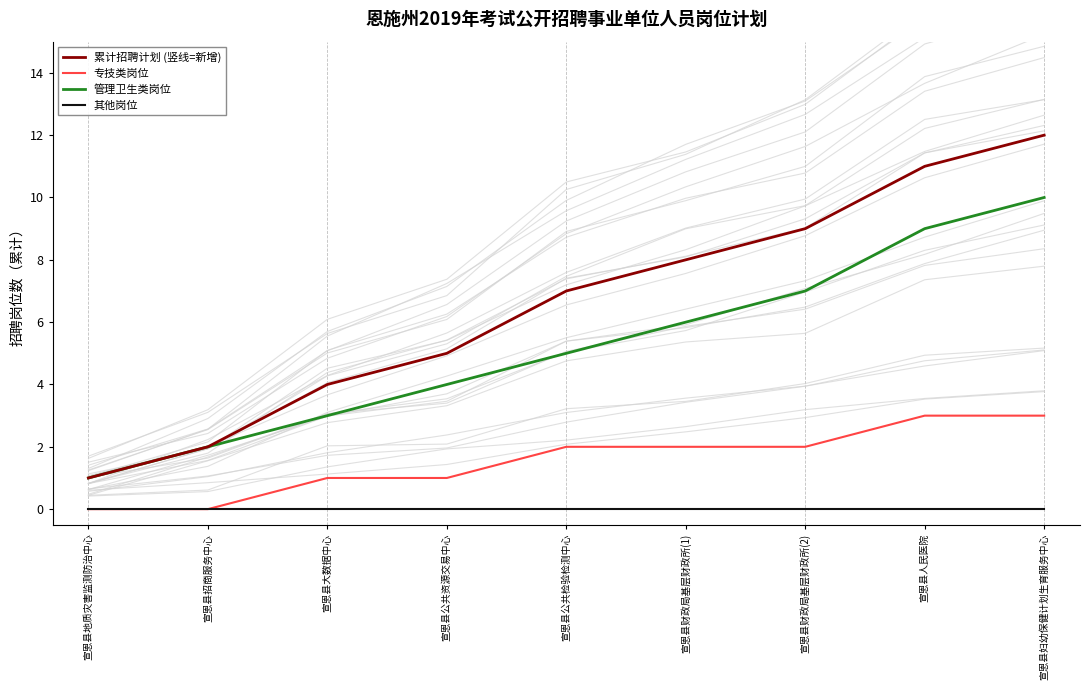

True or false: 专技类岗位 and 其他岗位 cross at least once.

False